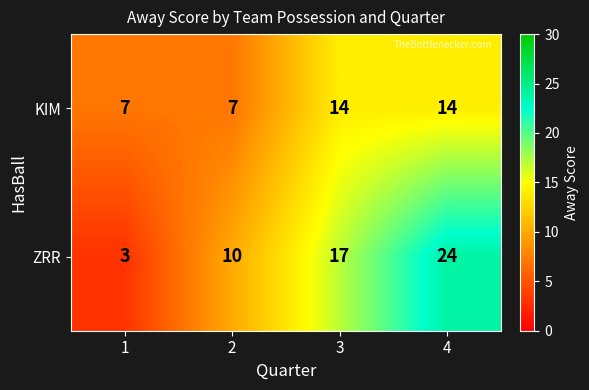

List the series in order of their peak value, highest first.

ZRR, KIM